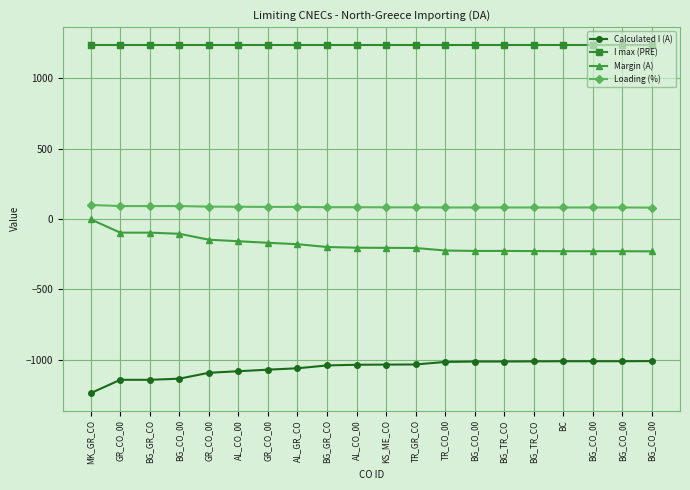

True or false: Loading (%) and Margin (A) cross at least once.

False